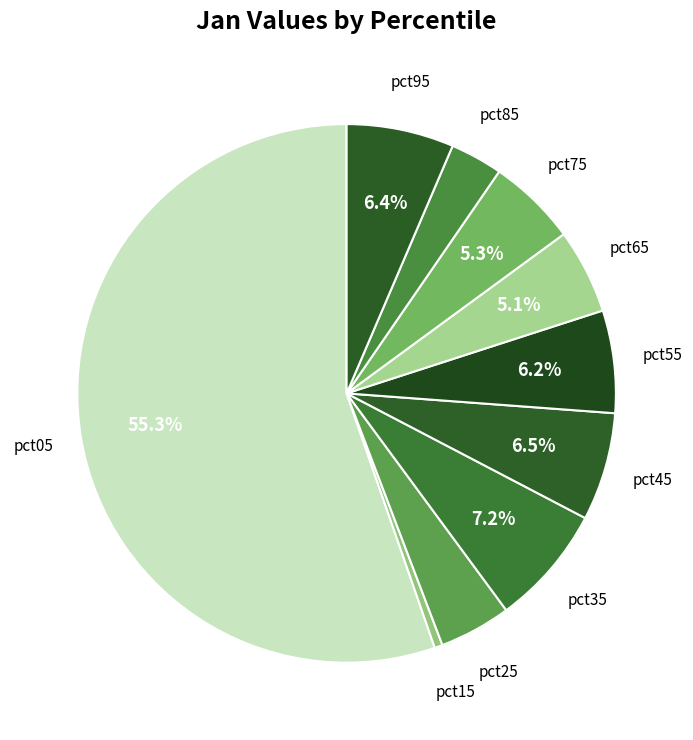

Is there any slice that represents more than half of the pie?

Yes